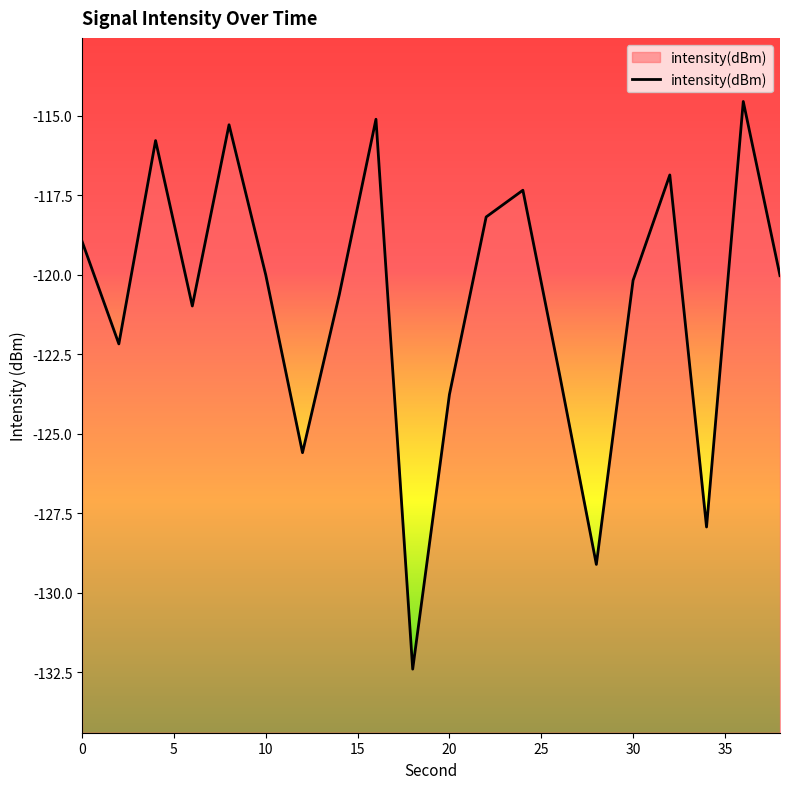

What is the maximum value shown in the chart?

-114.6